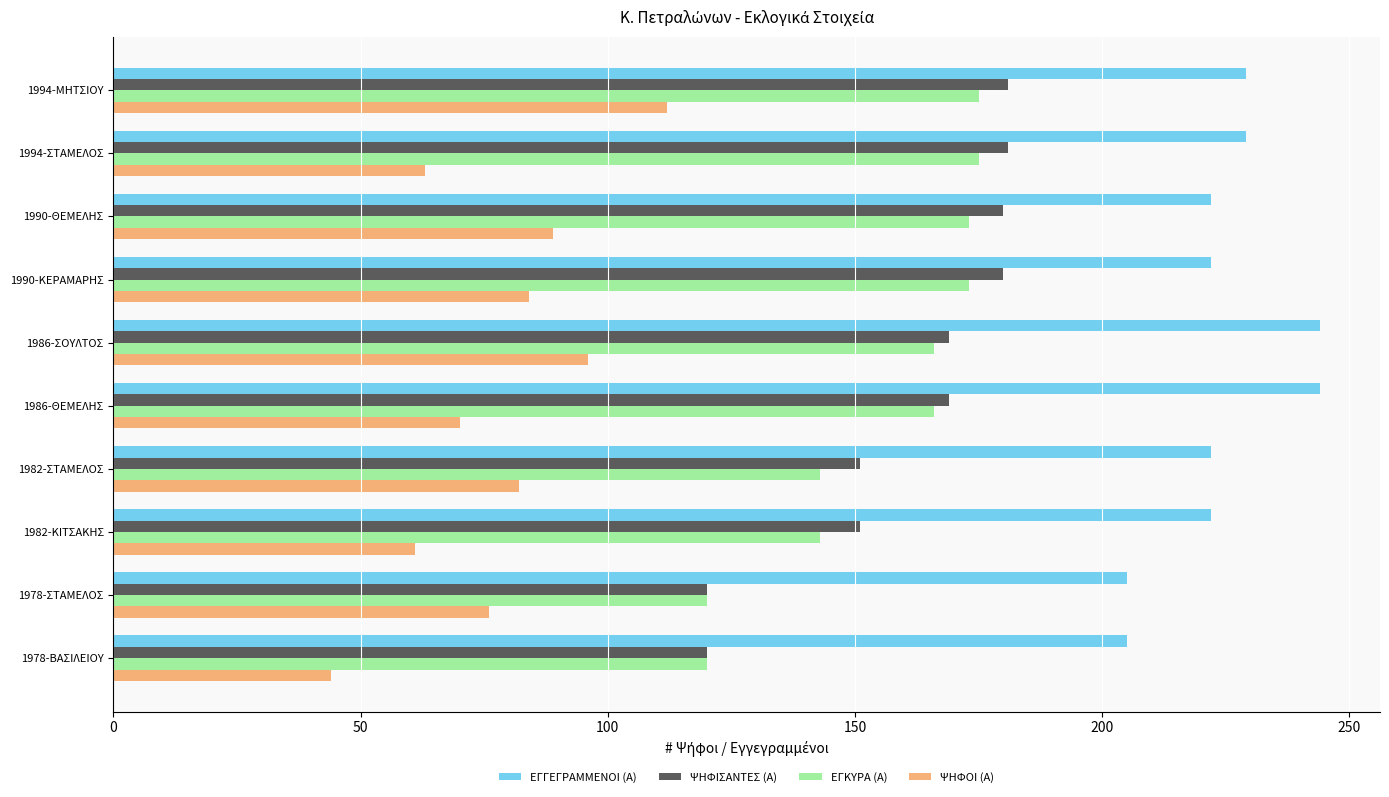

The value of ΨΗΦΟΙ (Α) at 1978-ΣΤΑΜΕΛΟΣ is 52. True or false?

False